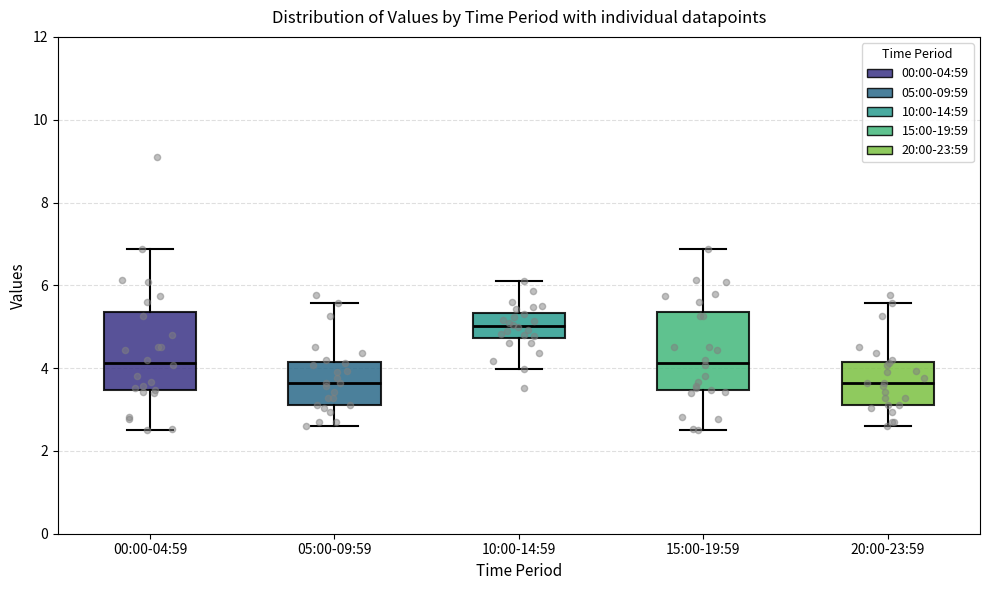

Reading left to right, transcribe this box plot: for each box, give where its median line is, the range the box spans, and where its two whiskers end, as read against the y-axis. The values are not printed on the chart, so give them approximately, as read against the axis.

00:00-04:59: median 4.2, box 3.4 to 5.4, whiskers 2.6 to 6.8
05:00-09:59: median 3.6, box 3.2 to 4.2, whiskers 2.6 to 5.6
10:00-14:59: median 5.0, box 4.8 to 5.4, whiskers 4.0 to 6.2
15:00-19:59: median 4.2, box 3.4 to 5.4, whiskers 2.6 to 6.8
20:00-23:59: median 3.6, box 3.2 to 4.2, whiskers 2.6 to 5.6